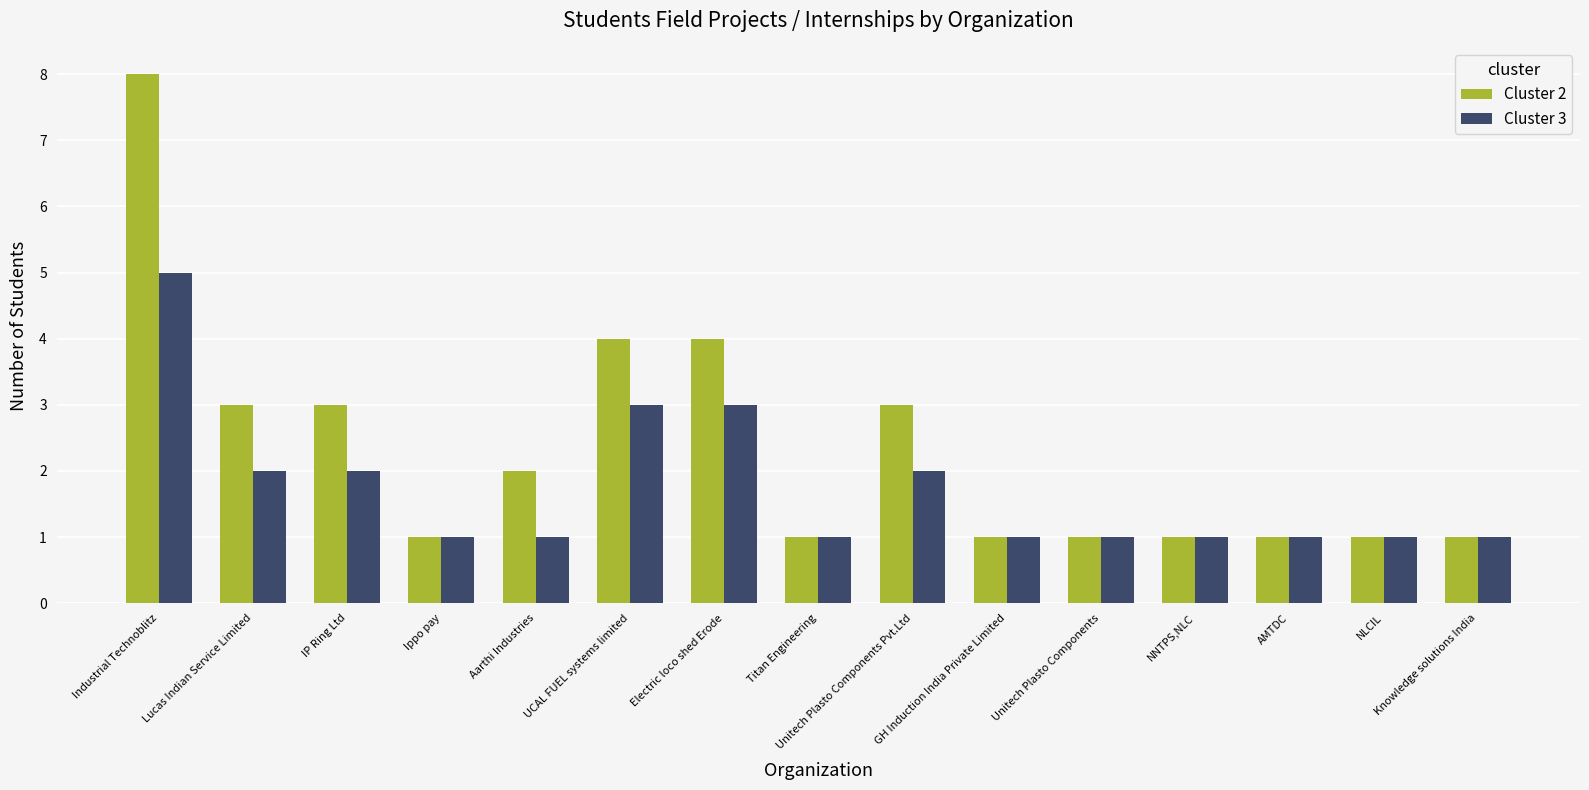

What is the average value of the Cluster 3 series?

2